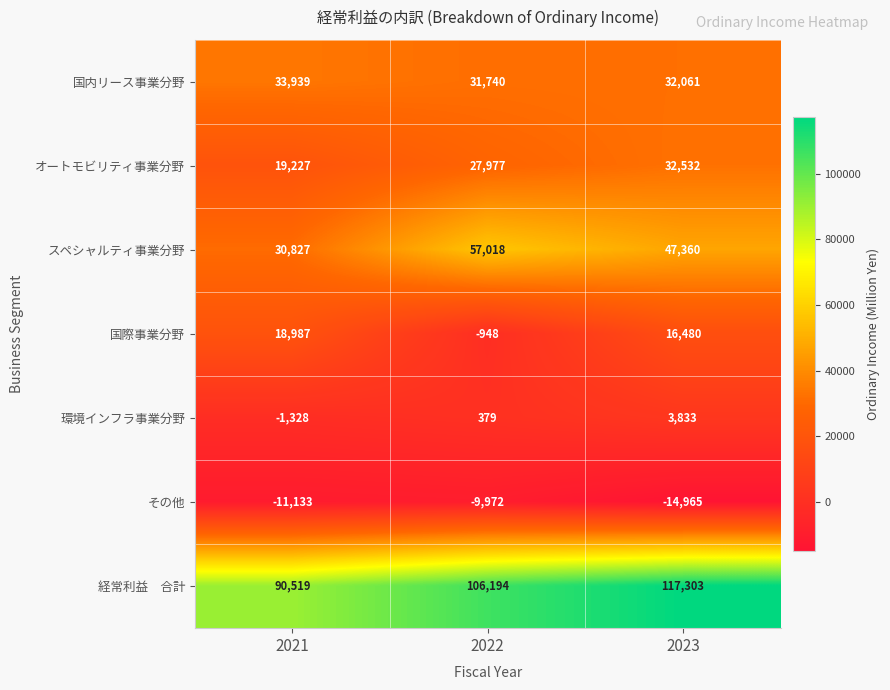

What value does the オートモビリティ事業分野 series have at 2022, to the nearest 100?

28000